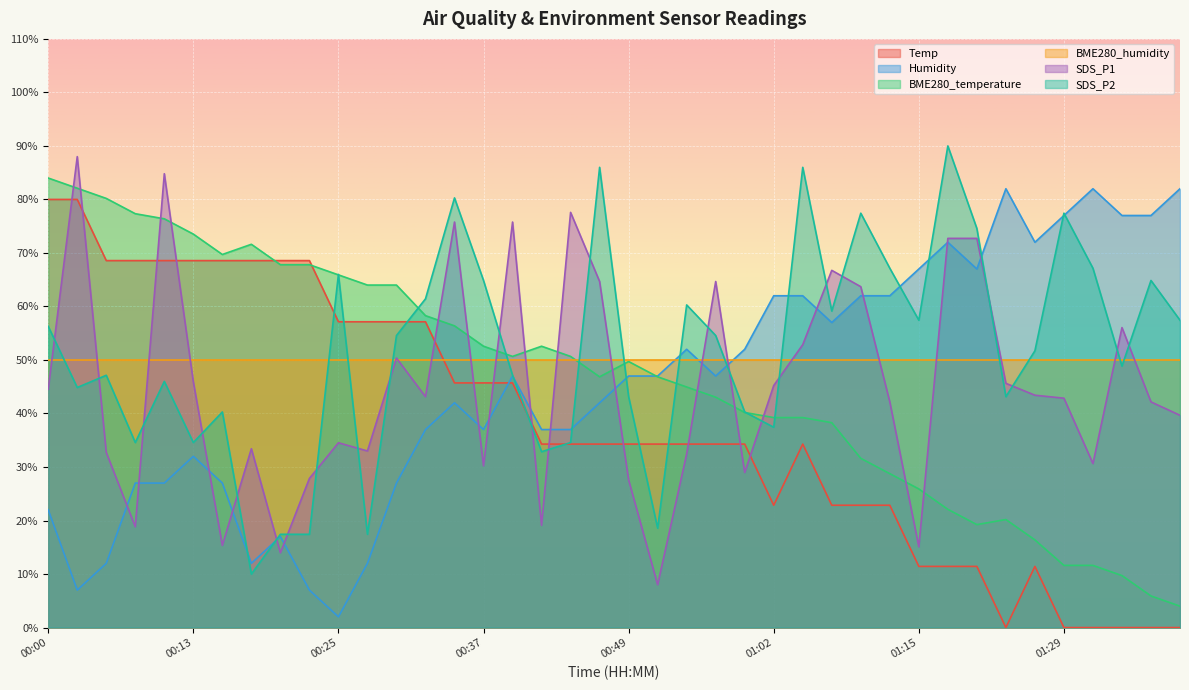

What is the difference between the Temp values at 00:05 and 00:59?

34.3